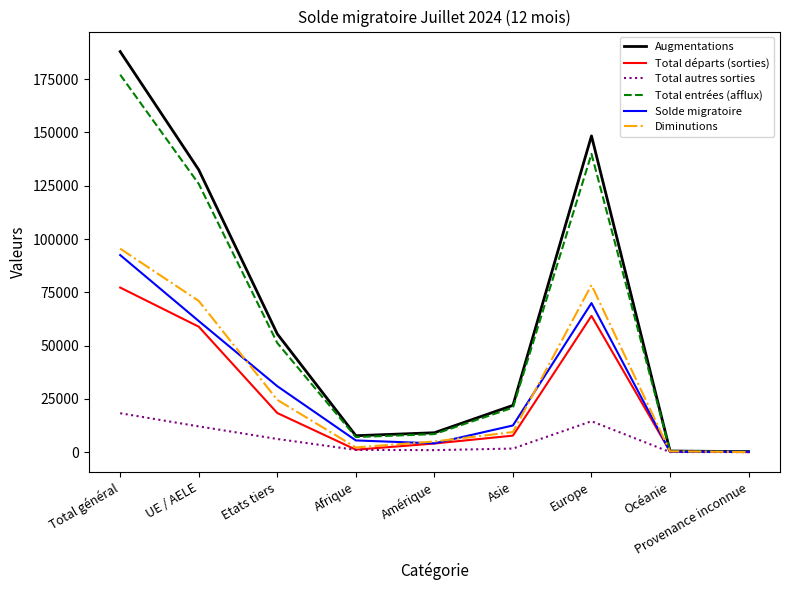

What value does the Diminutions series have at Etats tiers?

24530